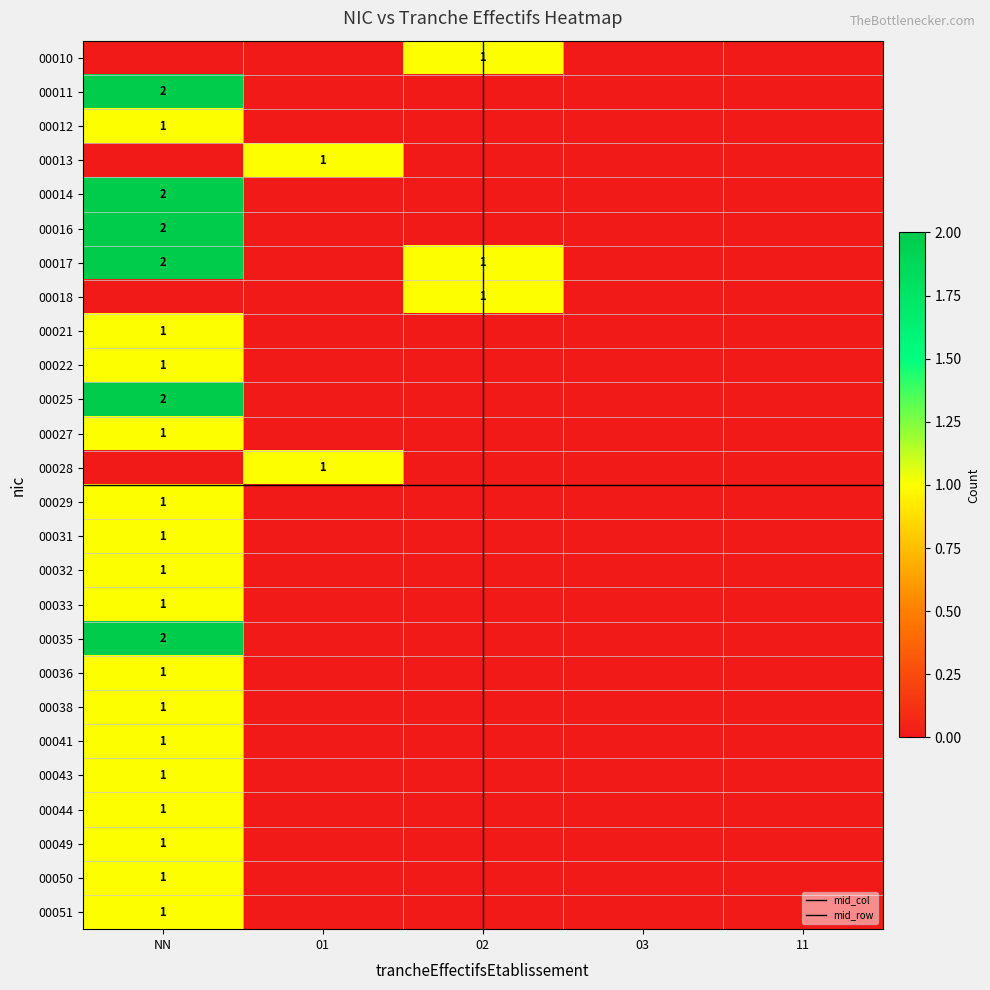

How many series are shown in this chart?

26